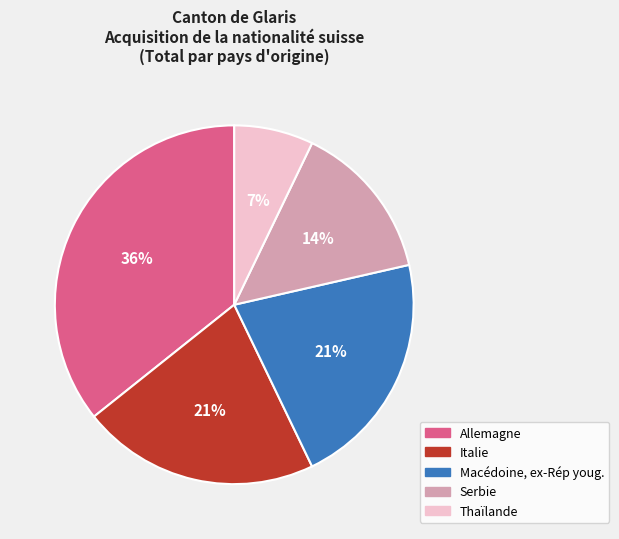

Is there a majority slice in this chart?

No